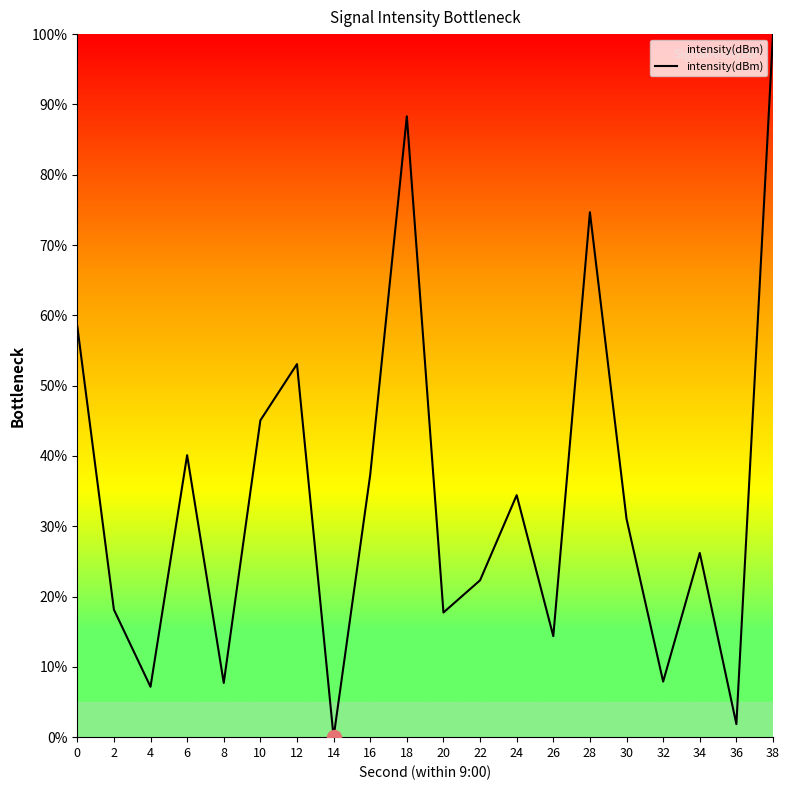

What is the difference between the second highest and second lowest values?

86.5